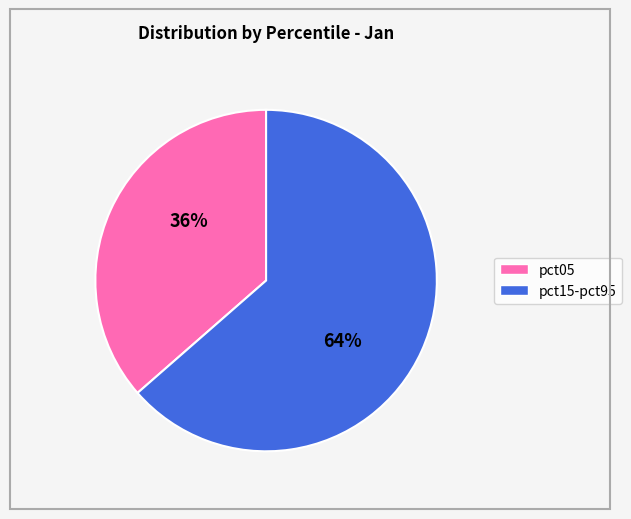

How many segments does this pie chart have?

2